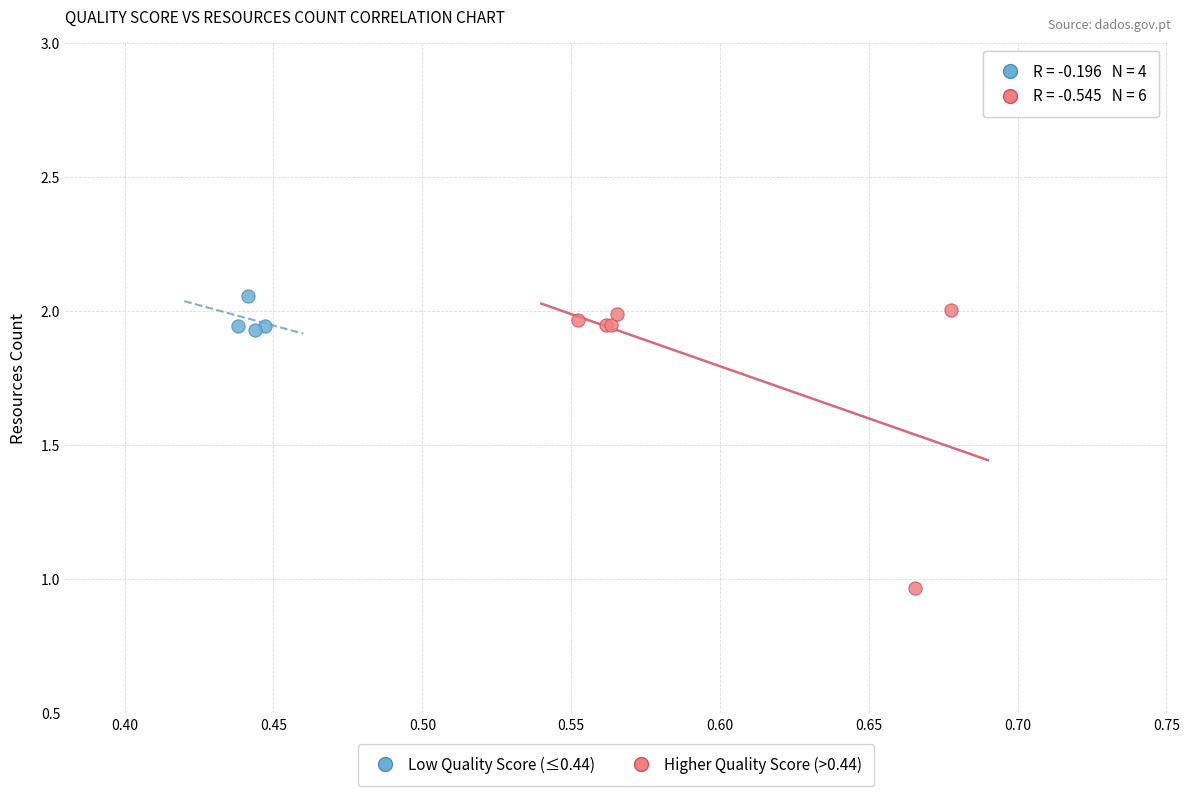

Which series has the widest spread of Y values?

Higher Quality Score (>0.44)